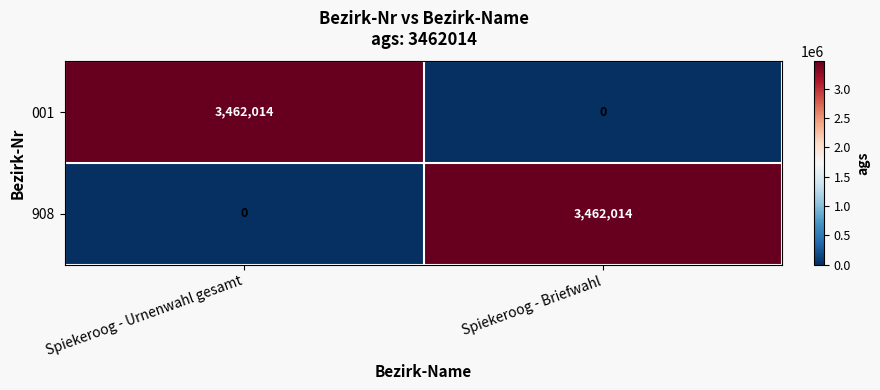

At which label does 001 reach its peak?

Spiekeroog - Urnenwahl gesamt